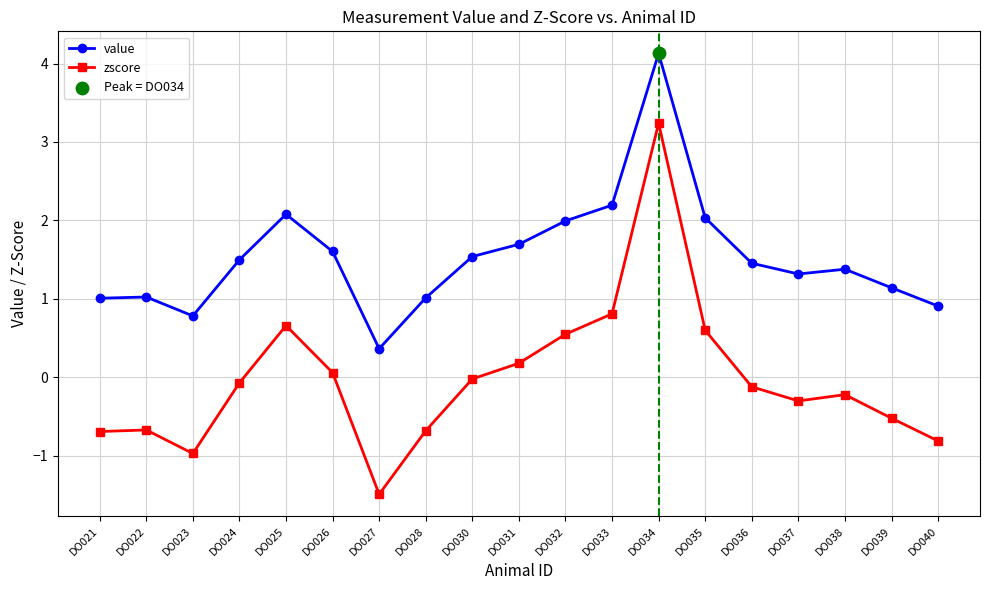

Is the value of zscore at DO038 greater than the value of value at DO039?

No